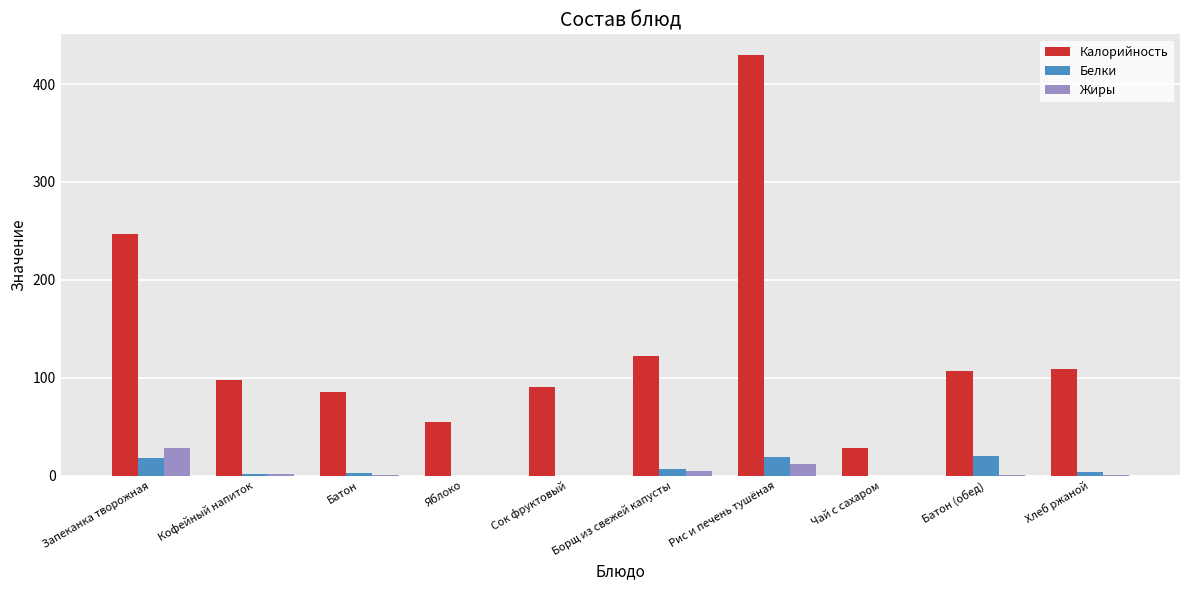

At which category is the sum across all series the highest?

Рис и печень тушёная